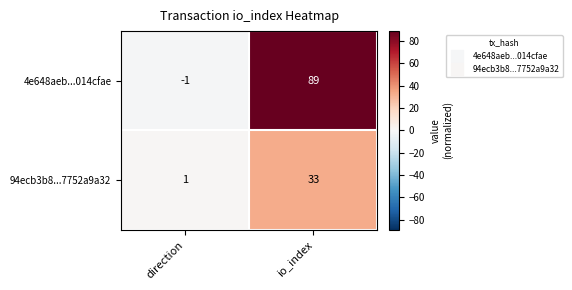

Which category has the highest value in the 94ecb3b8...7752a9a32 series?

io_index